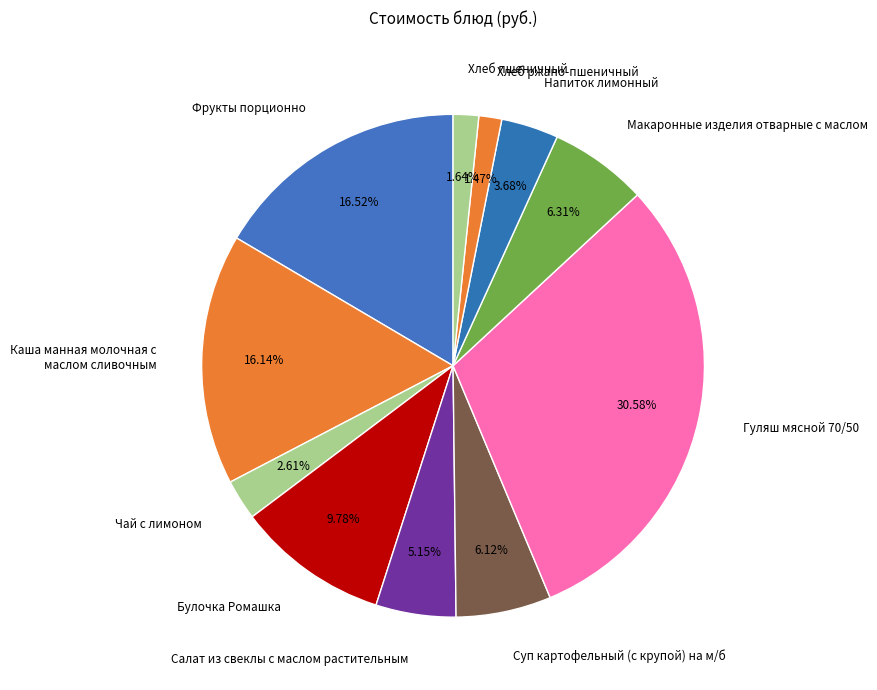

Between Фрукты порционно and Чай с лимоном, which is larger?

Фрукты порционно